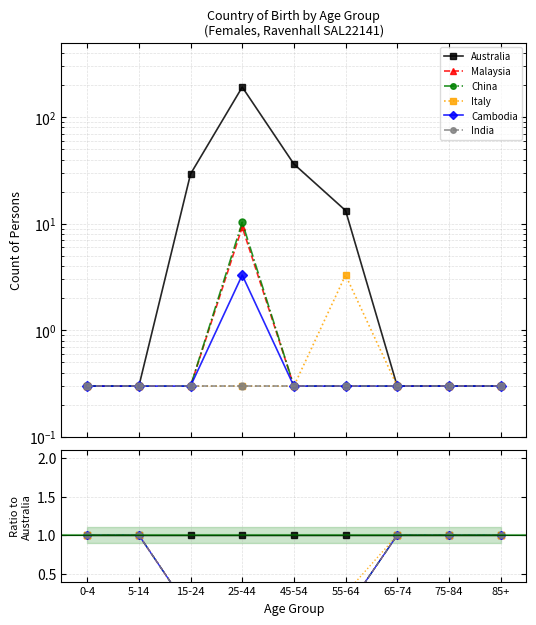

True or false: Australia has more than 1 points higher than both neighbors.

False